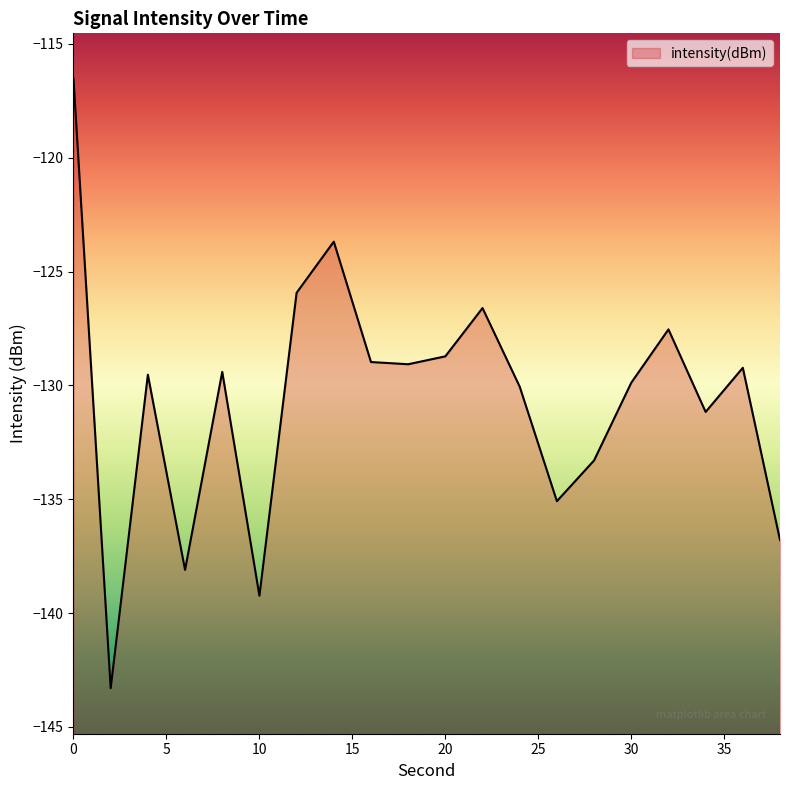

Where is the first local minimum?

2